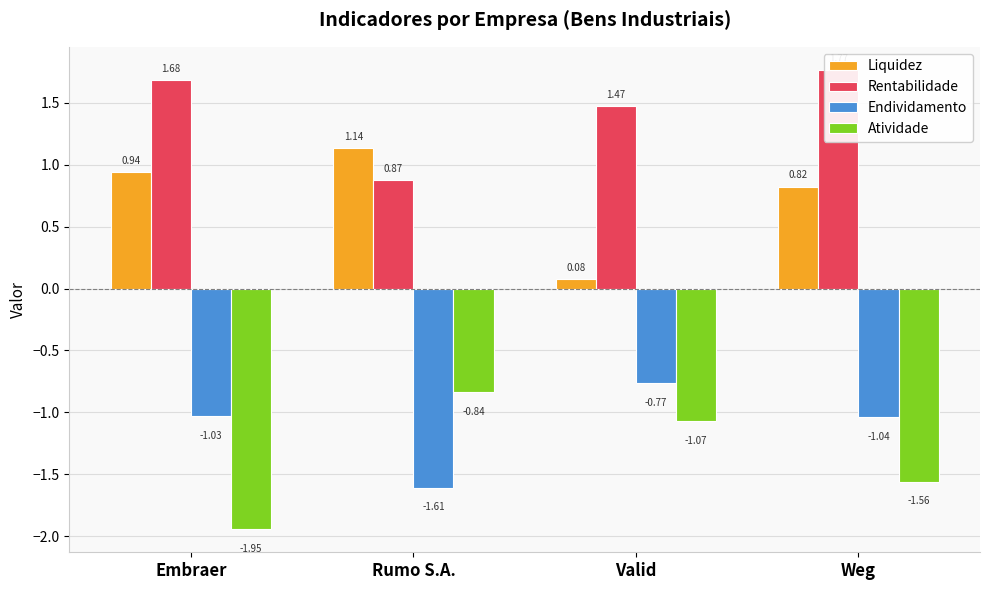

What are all the series names shown in the legend?

Liquidez, Rentabilidade, Endividamento, Atividade